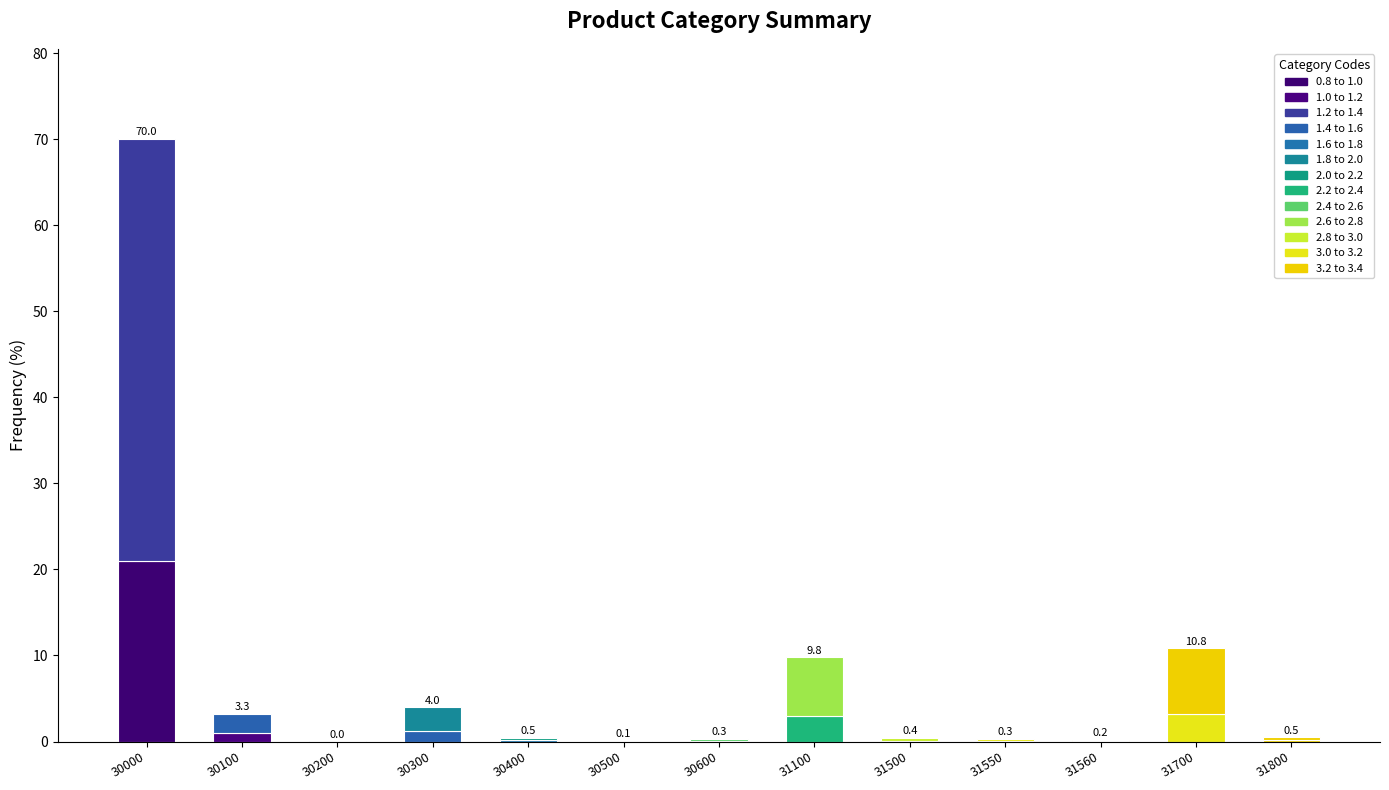

Does the chart contain stacked bars?

Yes